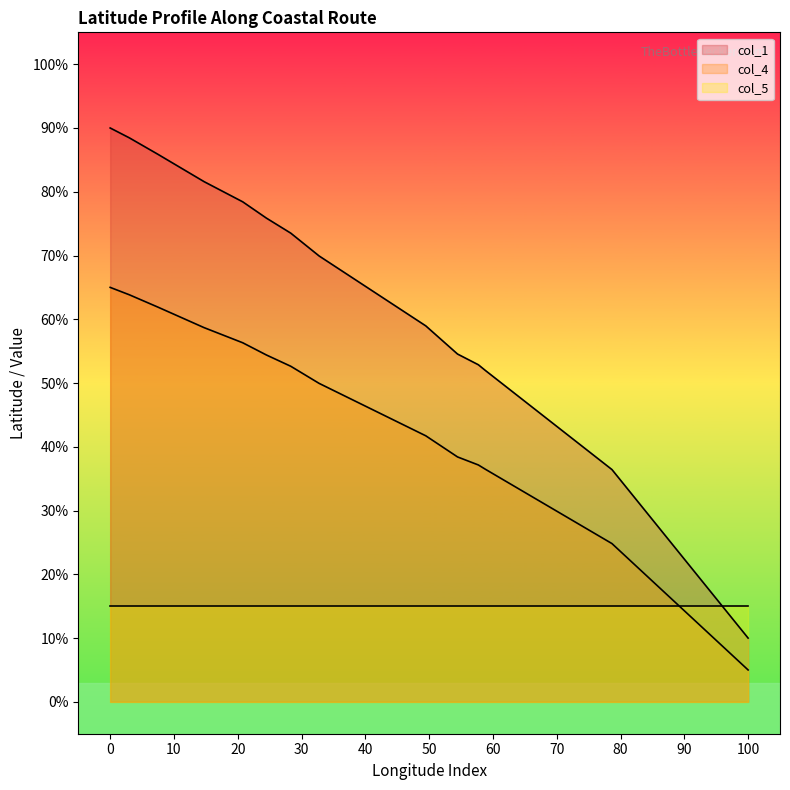

What is the value of the col_4 point at the 18th from the left?

61.9